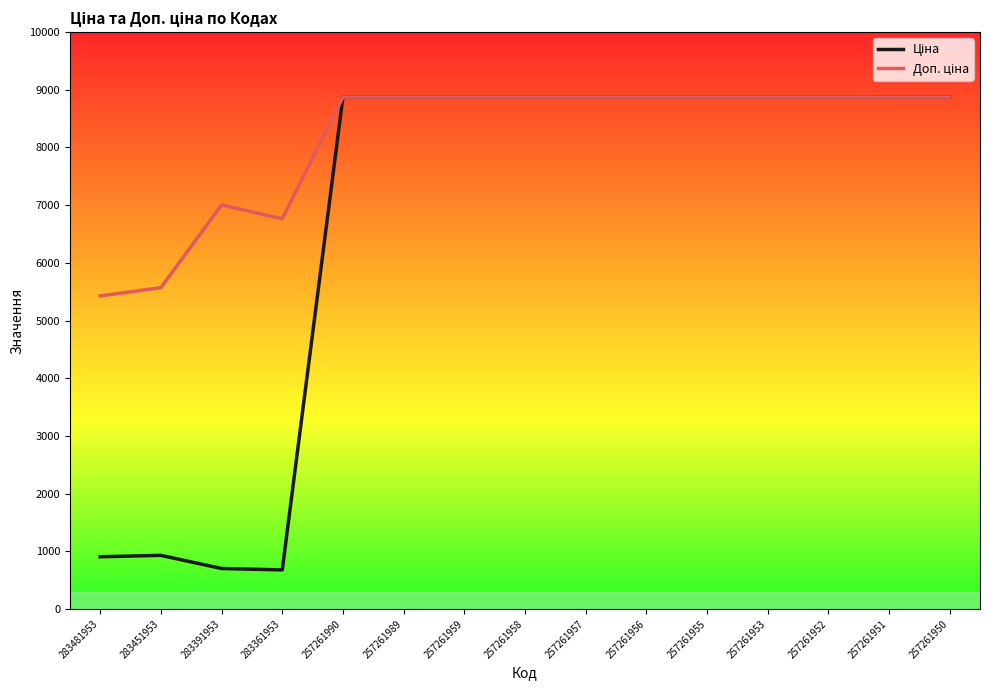

What is the total value across all series at 257261989?

17749.2